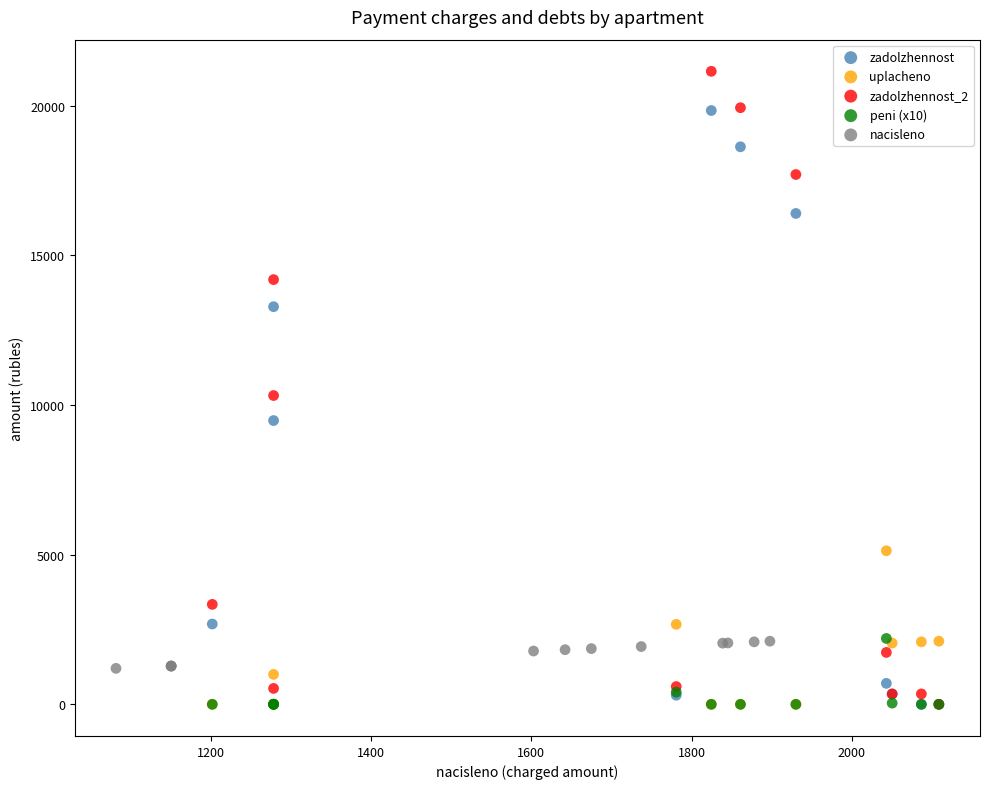

Which series has the largest Y range (max minus min)?

zadolzhennost_2